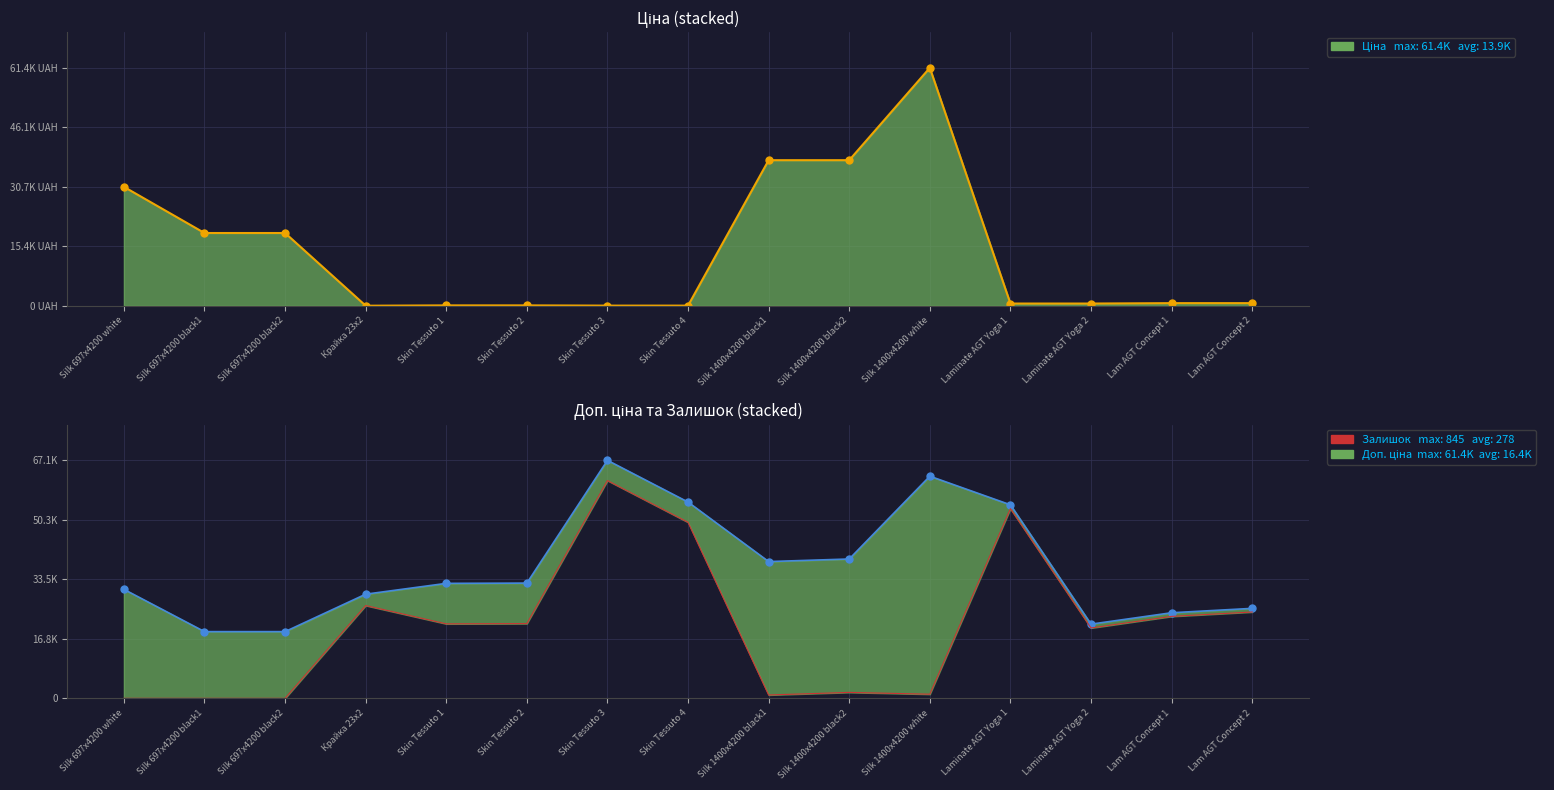

In Залишок line, how many points are higher than both neighbors (excluding endpoints)?

4